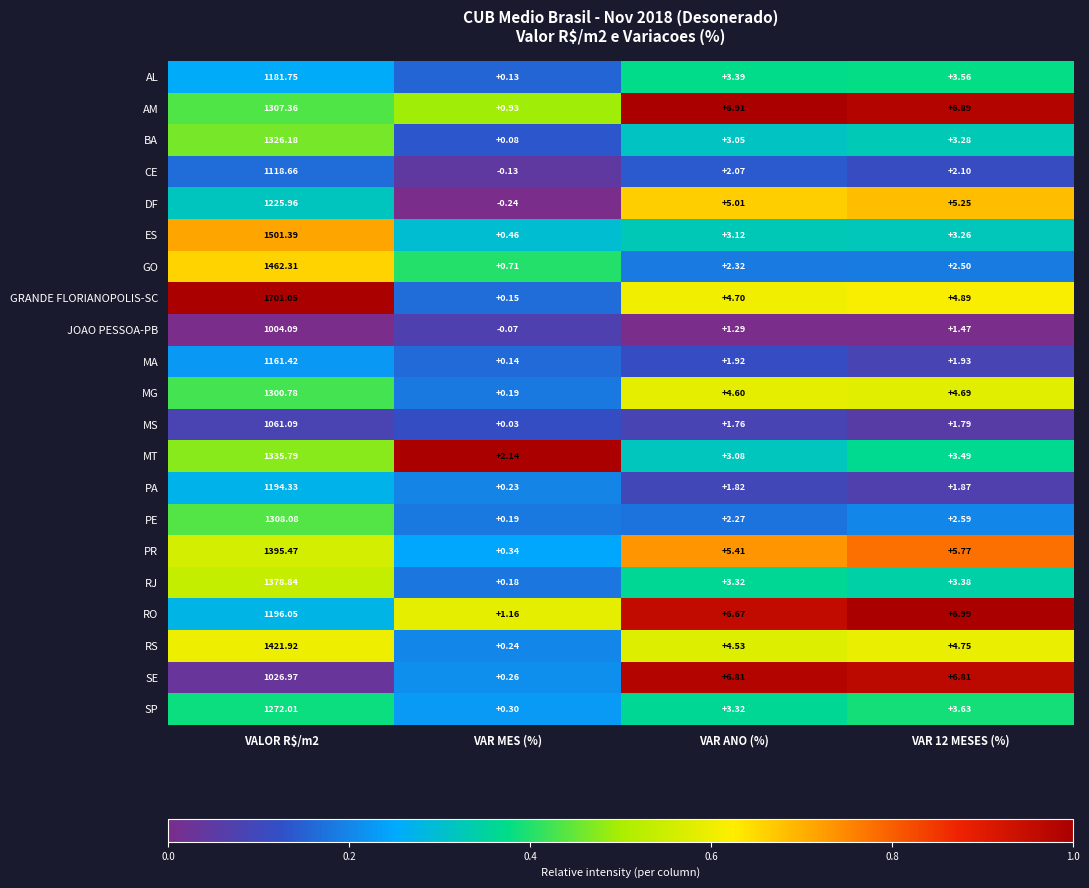

Between VALOR R$/m2 and VAR 12 MESES (%), which series saw the biggest shift?

GRANDE FLORIANOPOLIS-SC